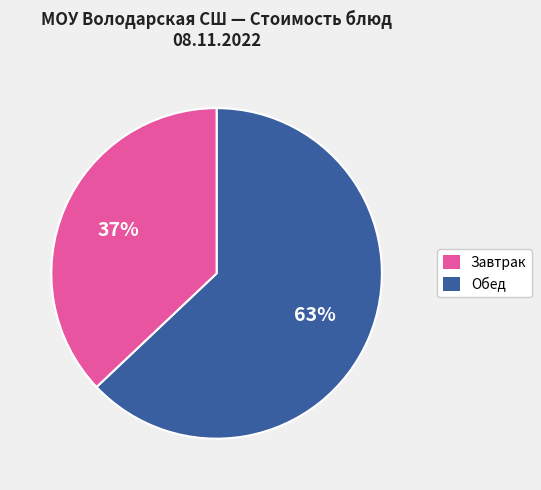

To the nearest percent, what is the average slice percentage?

50%